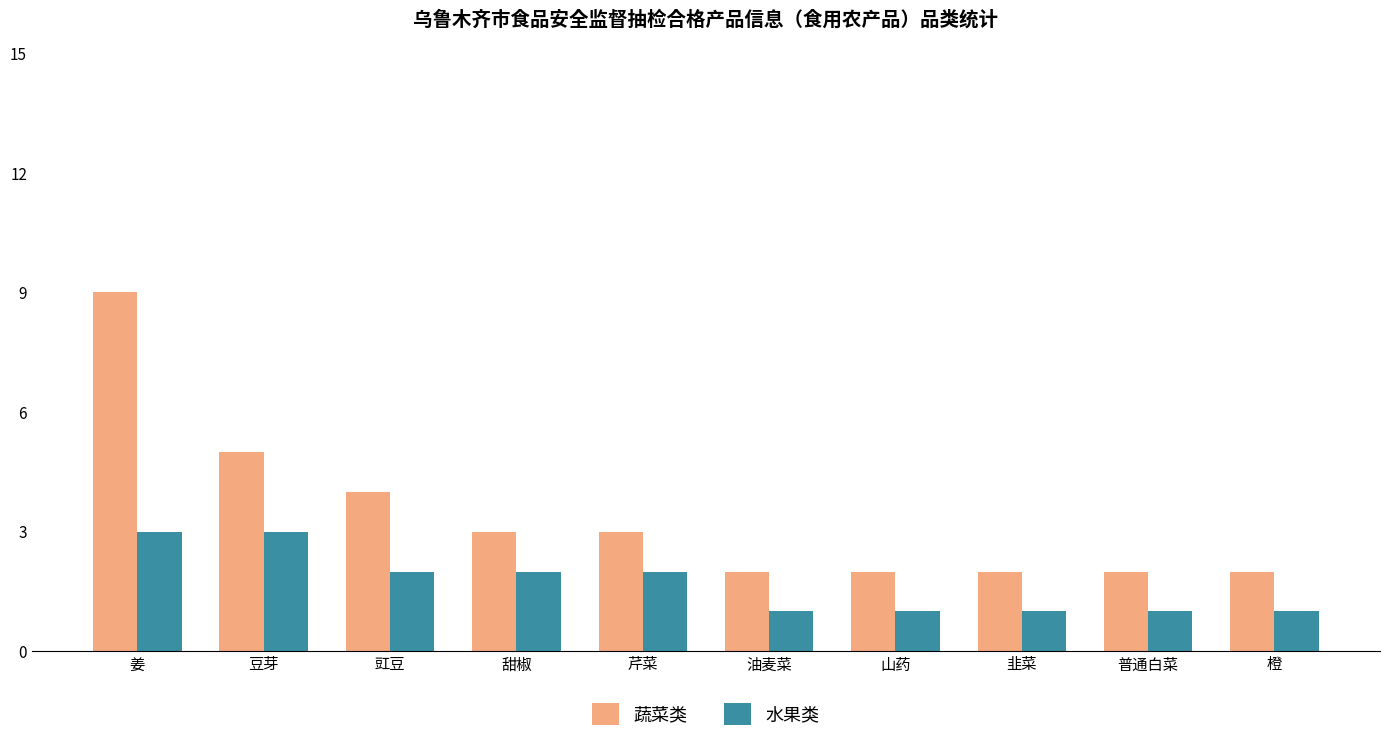

Reading right to left, what are all the values shown in this chart?

蔬菜类: 橙=2	普通白菜=2	韭菜=2	山药=2	油麦菜=2	芹菜=3	甜椒=3	豇豆=4	豆芽=5	姜=9
水果类: 橙=1	普通白菜=1	韭菜=1	山药=1	油麦菜=1	芹菜=2	甜椒=2	豇豆=2	豆芽=3	姜=3